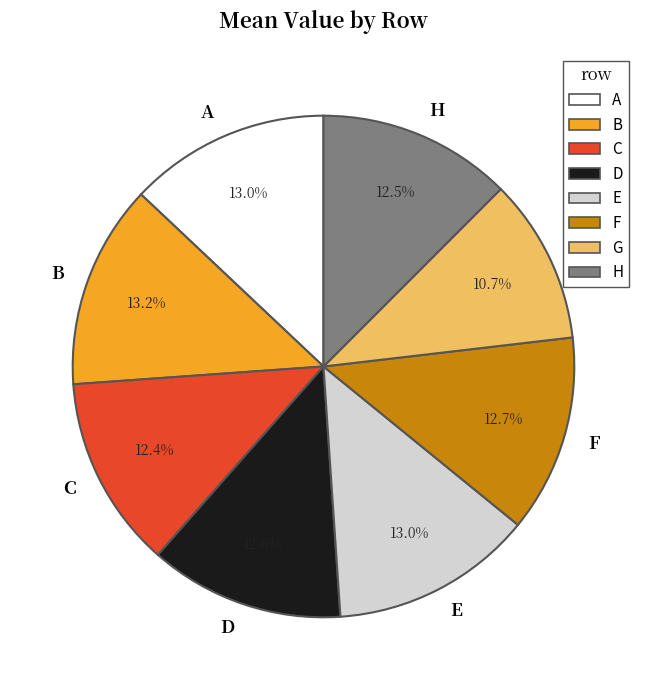

Does any single category account for the majority?

No